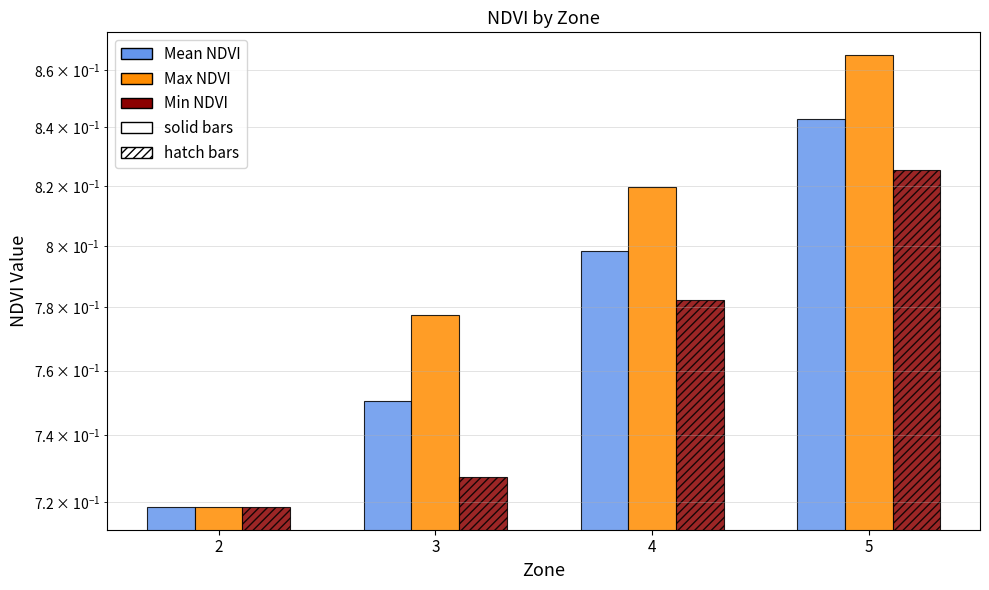

Is the value of Min NDVI at 3 greater than the value of Mean NDVI at 4?

No